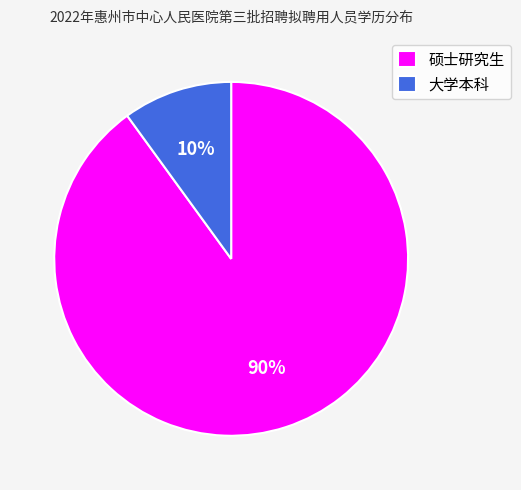

Combined, do 硕士研究生 and 大学本科 account for over 50%?

Yes